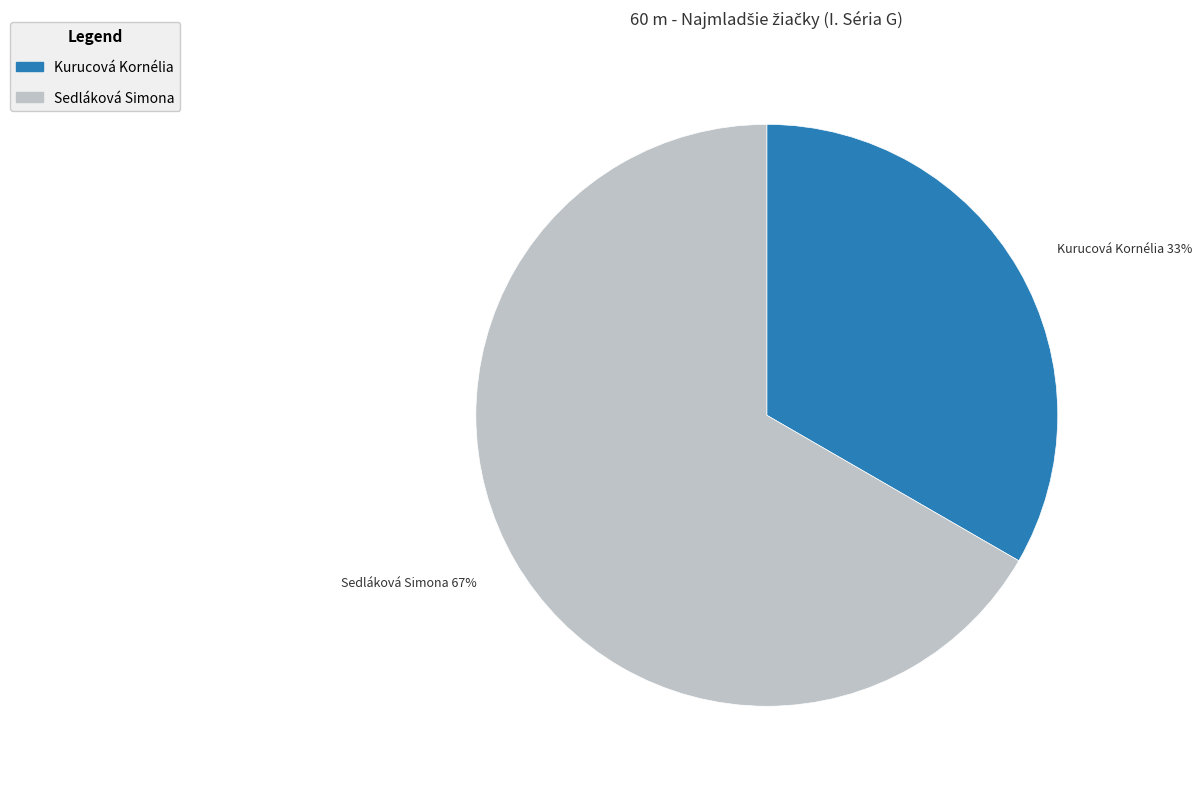

How many slices are in this pie chart?

2